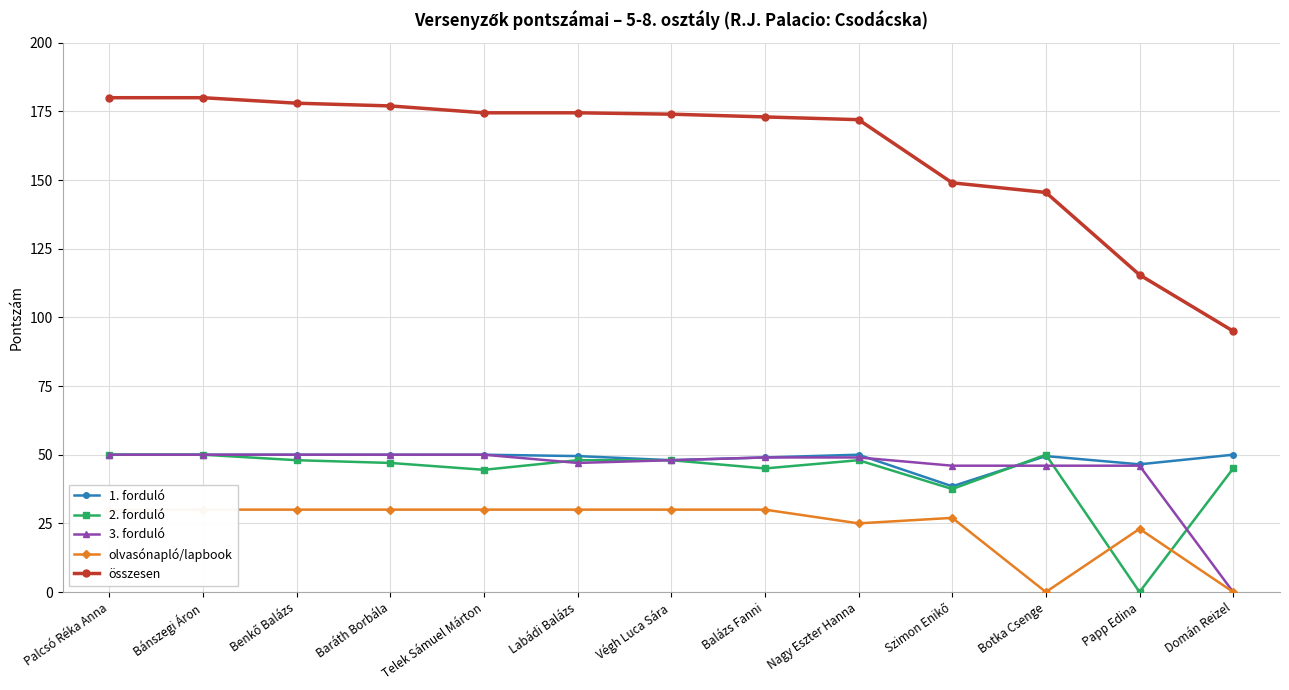

What is the total value across all series at Végh Luca Sára?

348.0